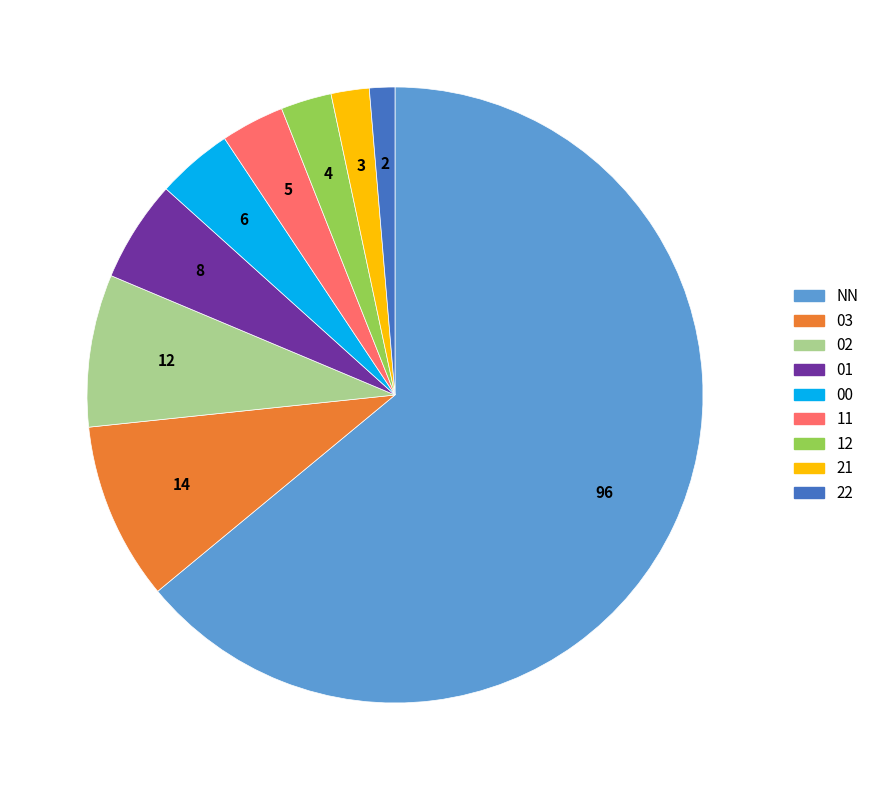

Which slice is the largest?

NN